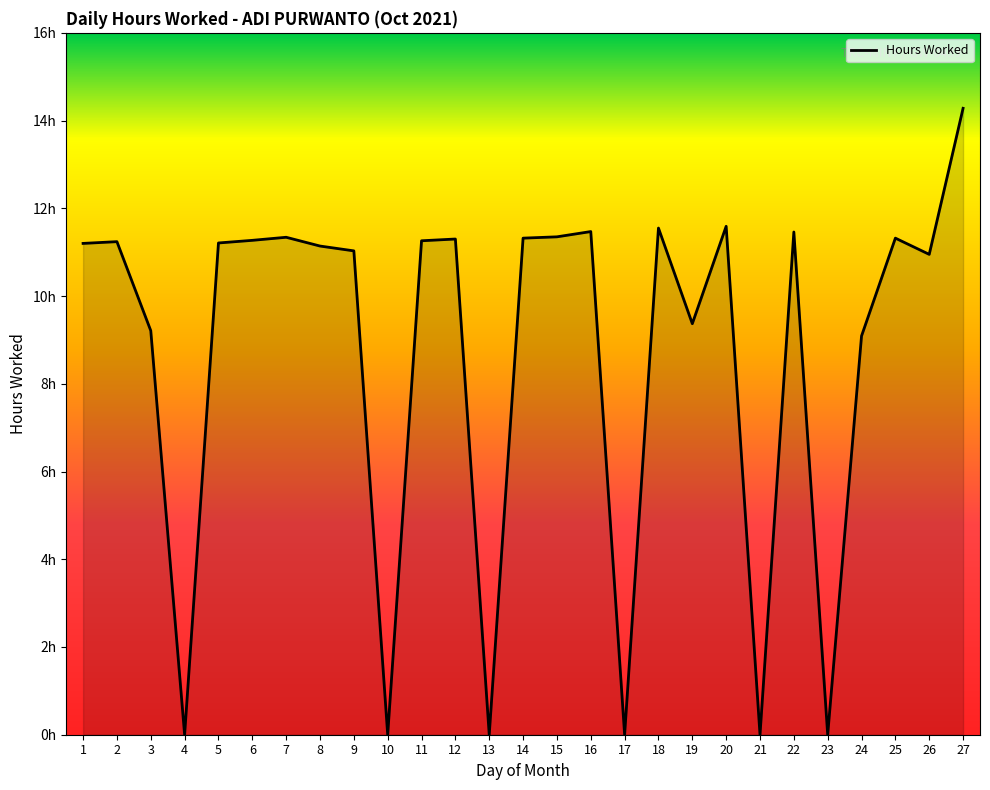

At which category does the chart reach its minimum across all series?

4